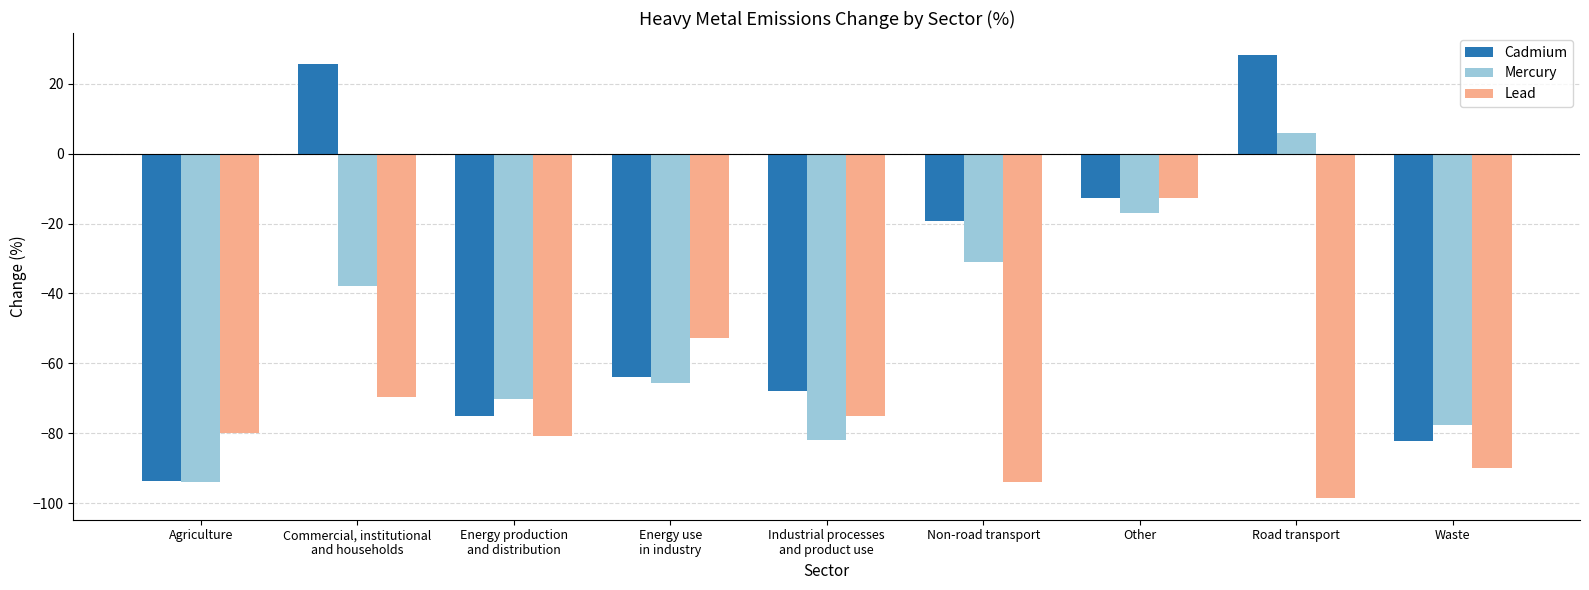

The Mercury series shows -94.0 at Agriculture. True or false?

True